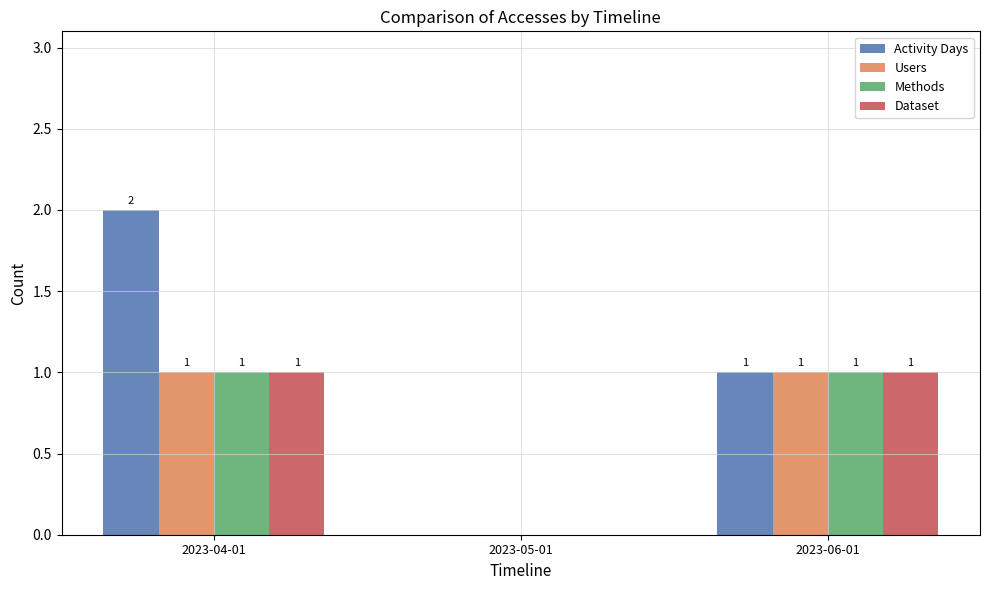

Reading left to right, transcribe all the data shown in this chart.

Activity Days: 2023-04-01=2	2023-05-01=0	2023-06-01=1
Users: 2023-04-01=1	2023-05-01=0	2023-06-01=1
Methods: 2023-04-01=1	2023-05-01=0	2023-06-01=1
Dataset: 2023-04-01=1	2023-05-01=0	2023-06-01=1